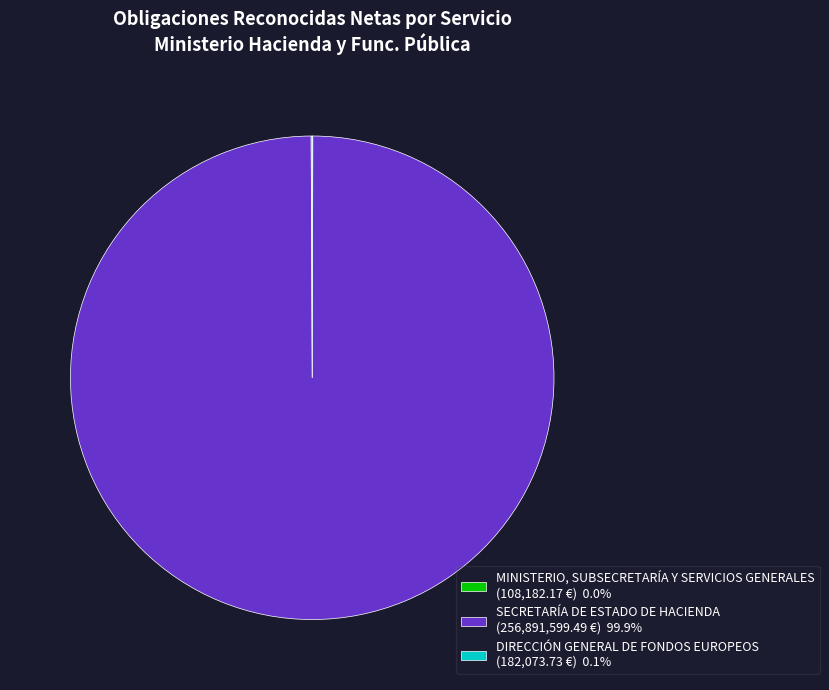

Does SECRETARÍA DE ESTADO DE HACIENDA (256,891,599.49 €) 99.9% represent more than half of the total?

Yes